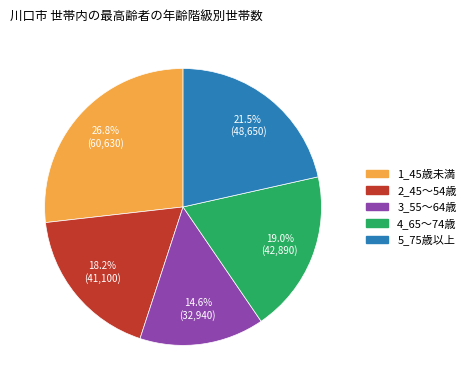

Is it true that 3_55～64歳 is 15% of the pie?

True